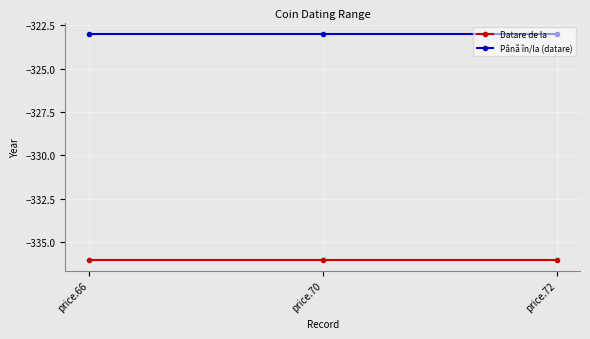

What is the minimum value shown in the chart?

-336